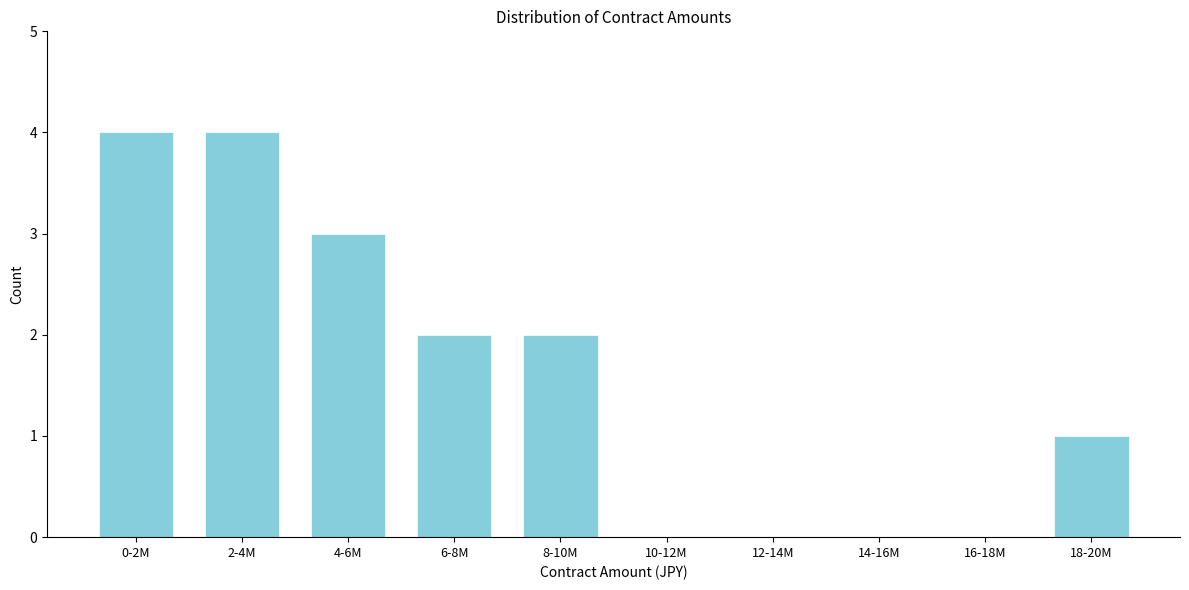

Reading left to right, extract all data points from this chart.

0-2M=4	2-4M=4	4-6M=3	6-8M=2	8-10M=2	10-12M=0	12-14M=0	14-16M=0	16-18M=0	18-20M=1